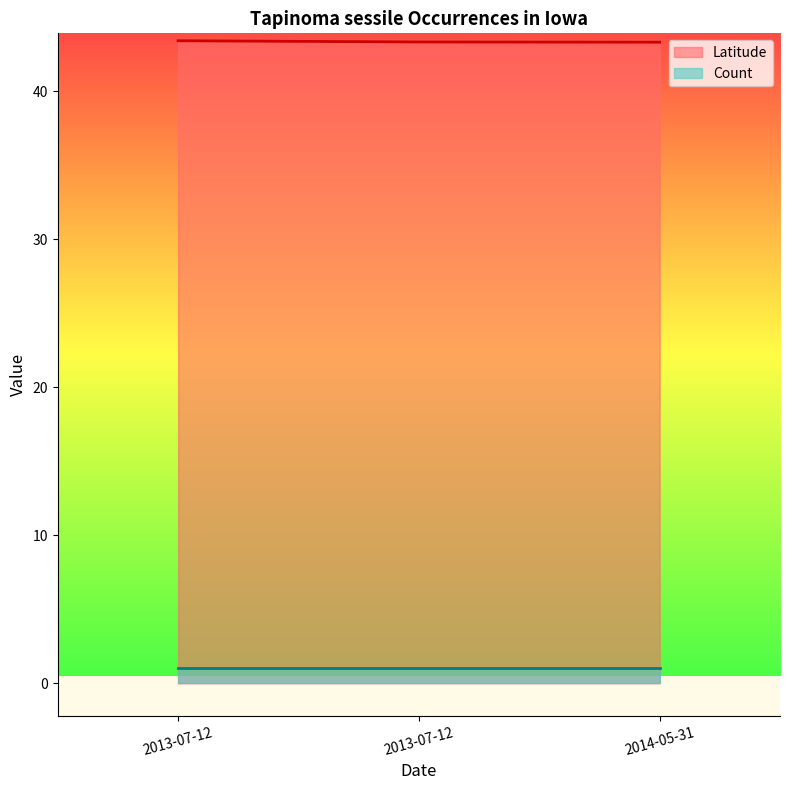

List the labels in order of value, smallest first.

2014-05-31, 2013-07-12, 2013-07-12